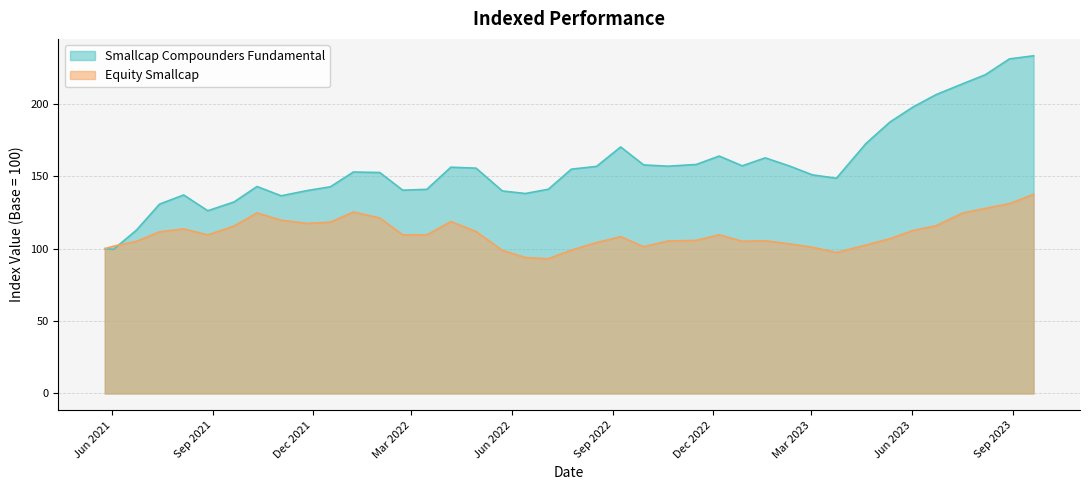

How many values in the Smallcap Compounders Fundamental series are below 154?

20